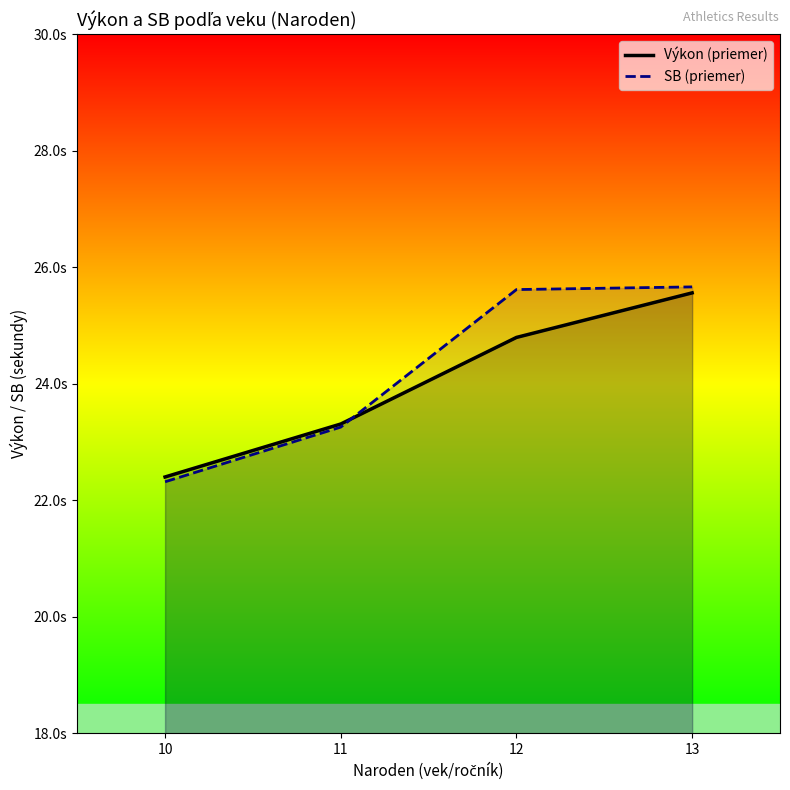

Does the chart display data point markers on the line(s)?

No